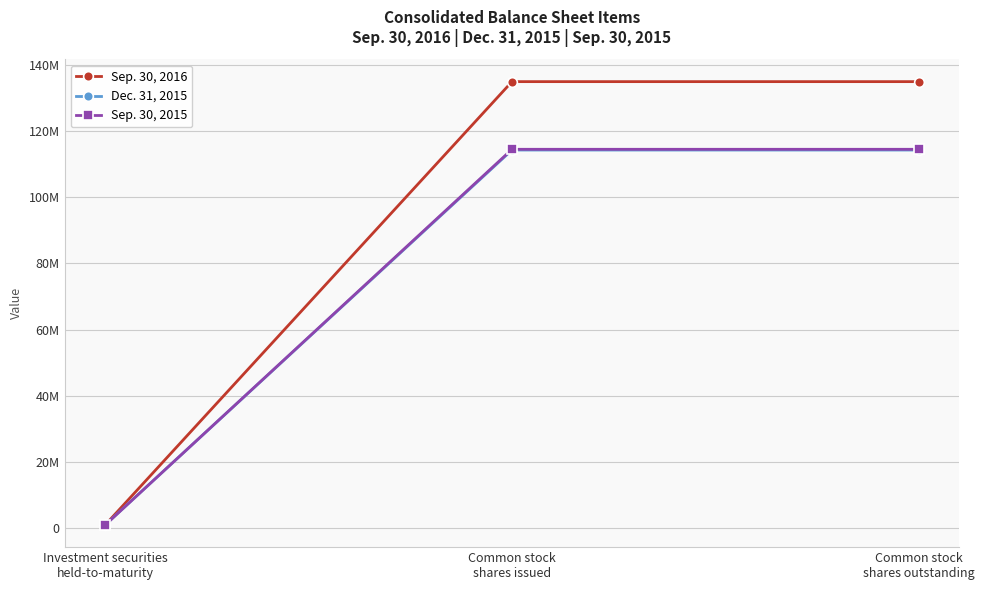

Which series has the widest spread of values?

Sep. 30, 2016